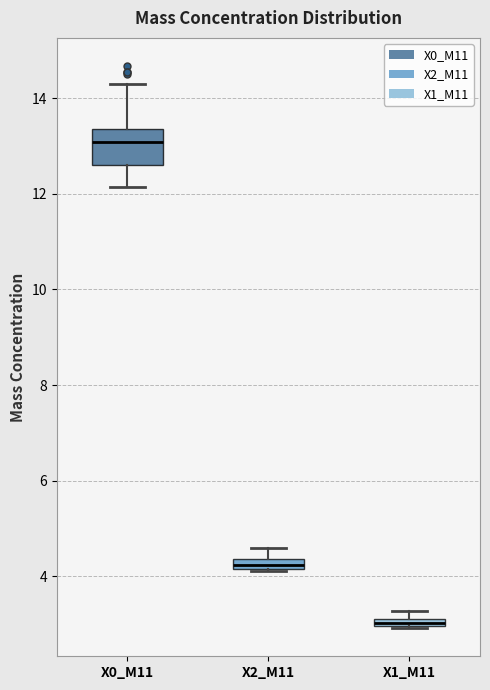

Where is the lower edge of the box for X0_M11 on the y-axis? The values are not printed on the chart, so give them approximately, as read against the axis.

12.6